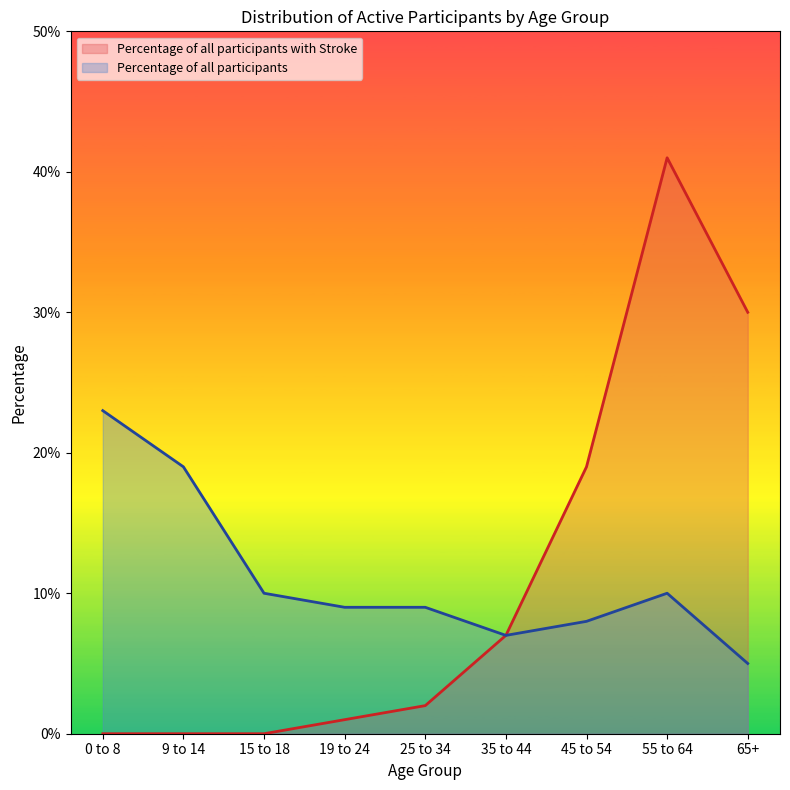

What is the total value across all series at 9 to 14?

0.2